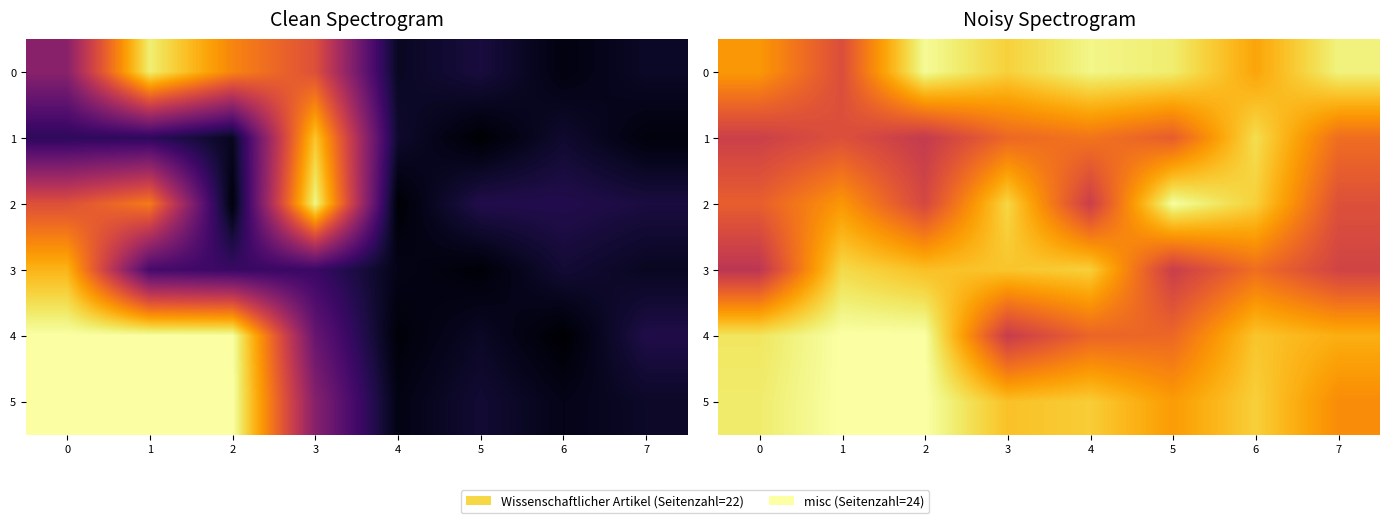

What is the sum of the 0 values at 7 and 0?

41.6